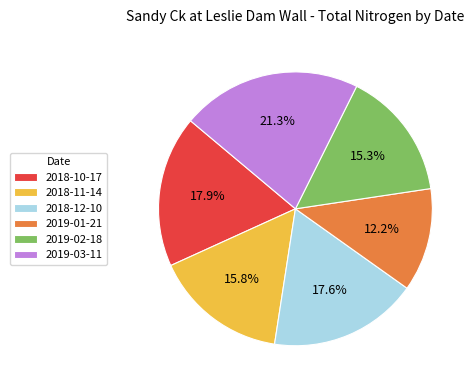

To the nearest percent, what is the combined percentage of 2019-01-21 and 2019-02-18?

27%